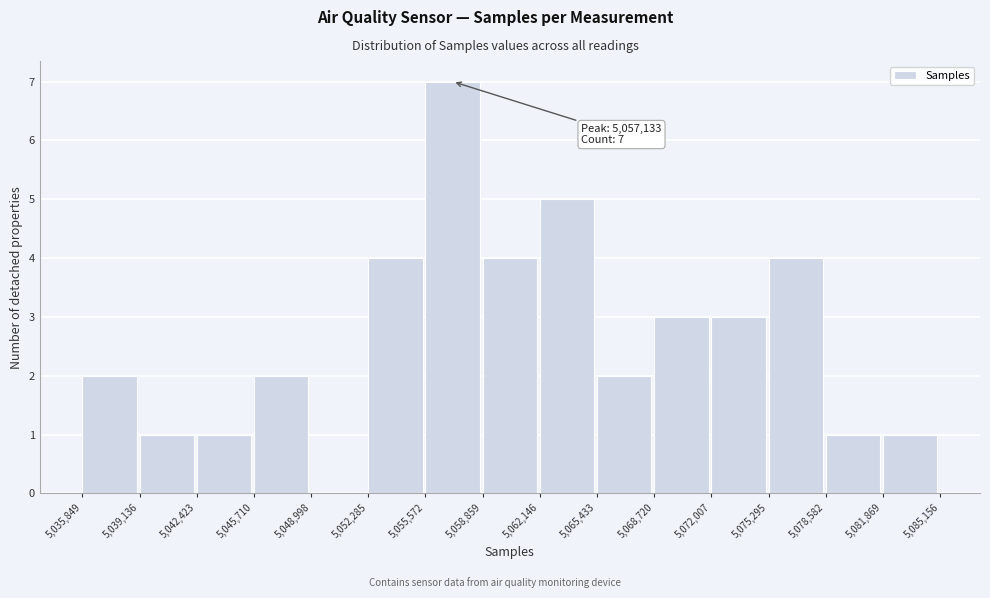

Over which range of the x-axis is the bar tallest?

5,055,572 to 5,058,859